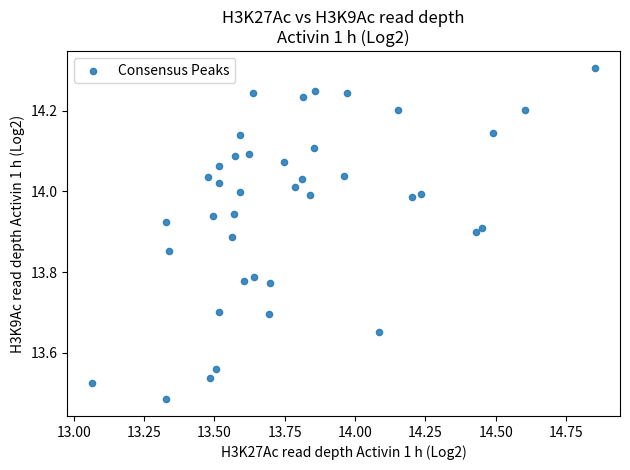

What is the range of Y values (max minus min)?

0.8